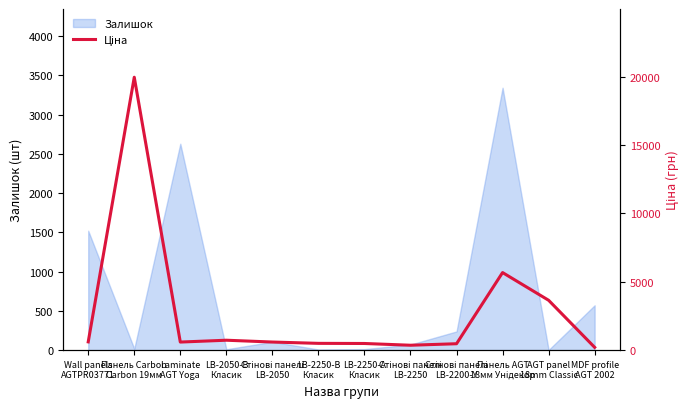

What is the maximum value for Залишок?

3342